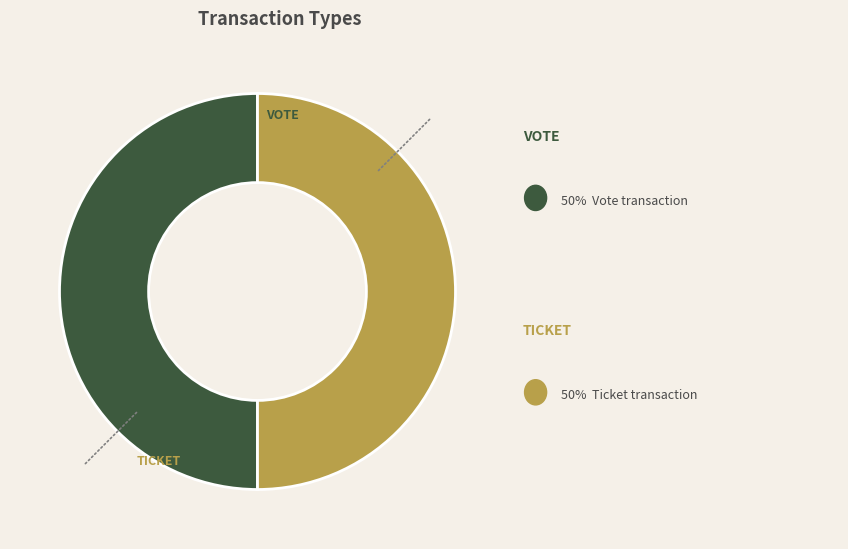

How many slices are in this pie chart?

2